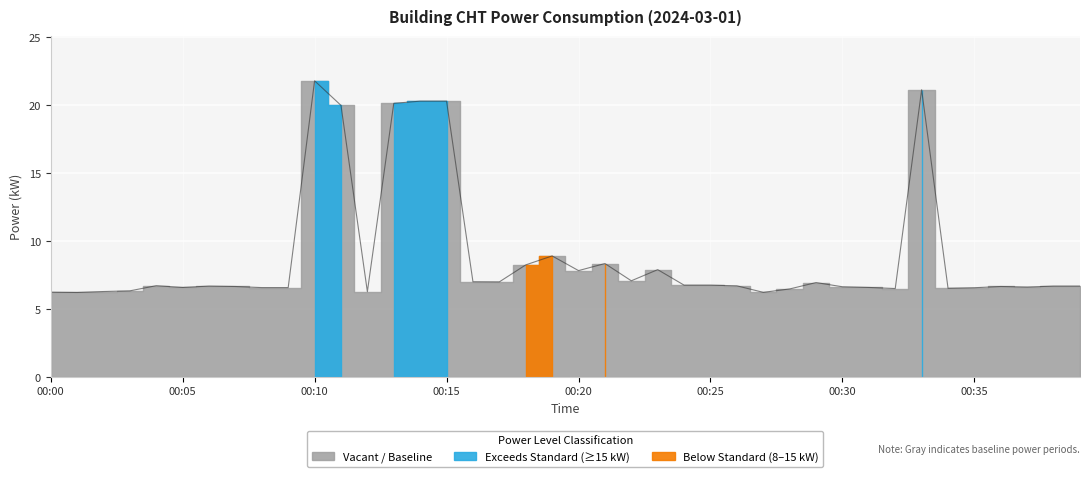

What is the average value?

8.9